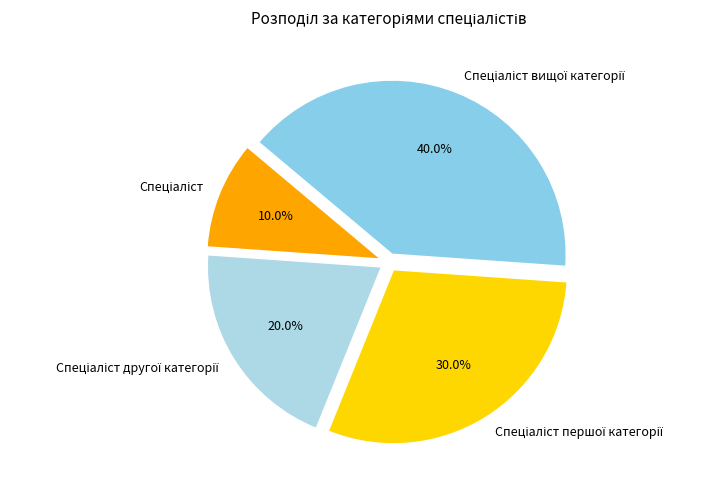

Is there a majority slice in this chart?

No